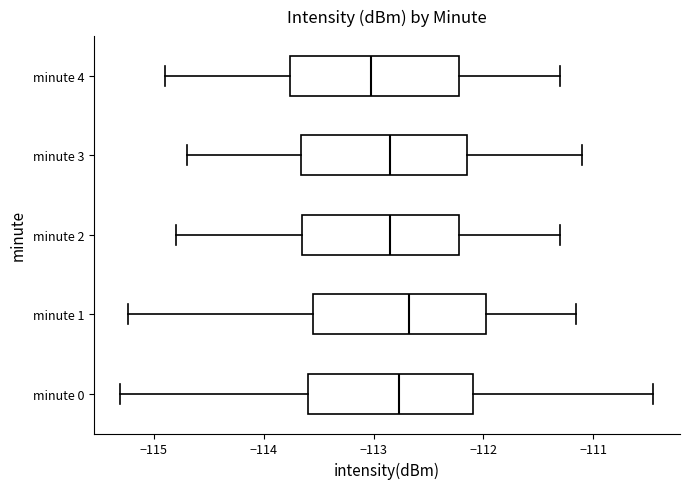

Reading bottom to top, read every box against the x-axis: the position of its median line, the range the box covers, and the ends of its whiskers. The values are not printed on the chart, so give them approximately, as read against the axis.

minute 0: median -112.8, box -113.6 to -112.1, whiskers -115.3 to -110.5
minute 1: median -112.7, box -113.5 to -112.0, whiskers -115.2 to -111.2
minute 2: median -112.8, box -113.6 to -112.2, whiskers -114.8 to -111.3
minute 3: median -112.8, box -113.7 to -112.1, whiskers -114.7 to -111.1
minute 4: median -113.0, box -113.8 to -112.2, whiskers -114.9 to -111.3